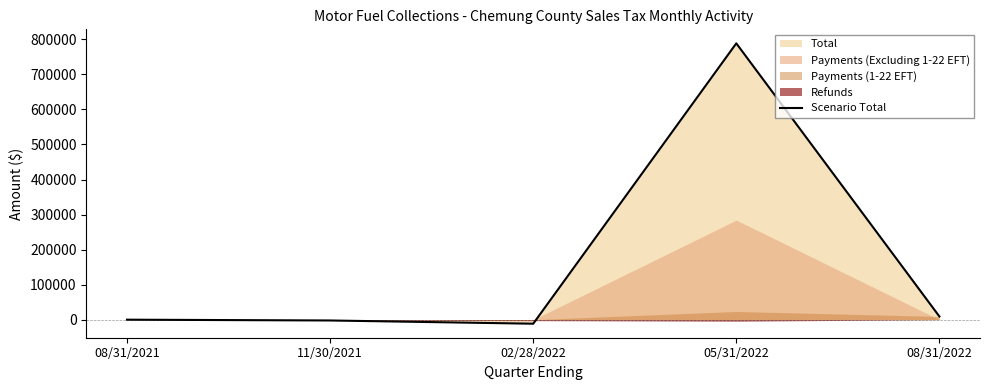

Where is the data nearest to the value 388529?

08/31/2022